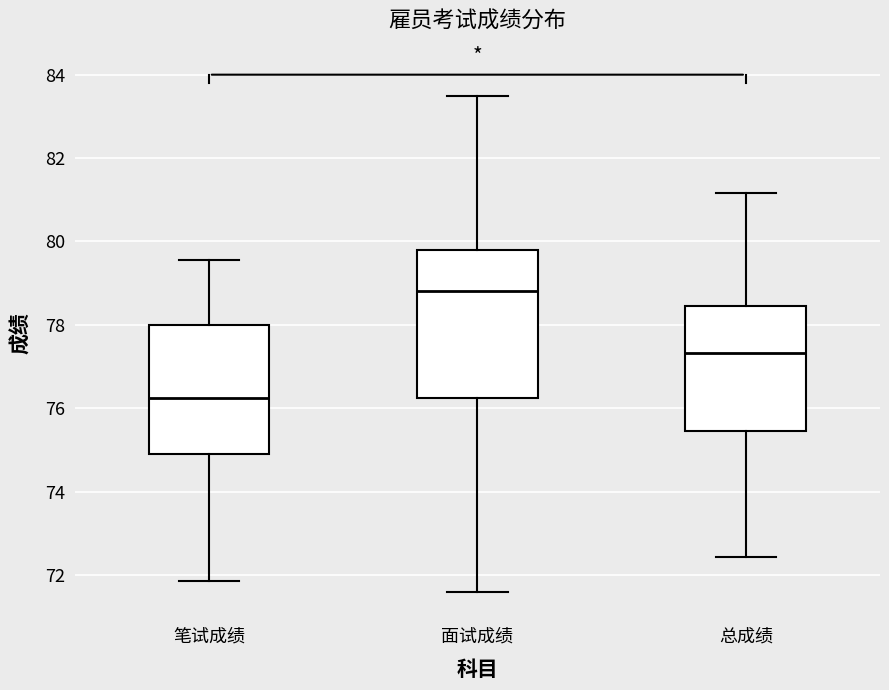

Which box is the tallest, from its lower edge to its upper edge?

面试成绩